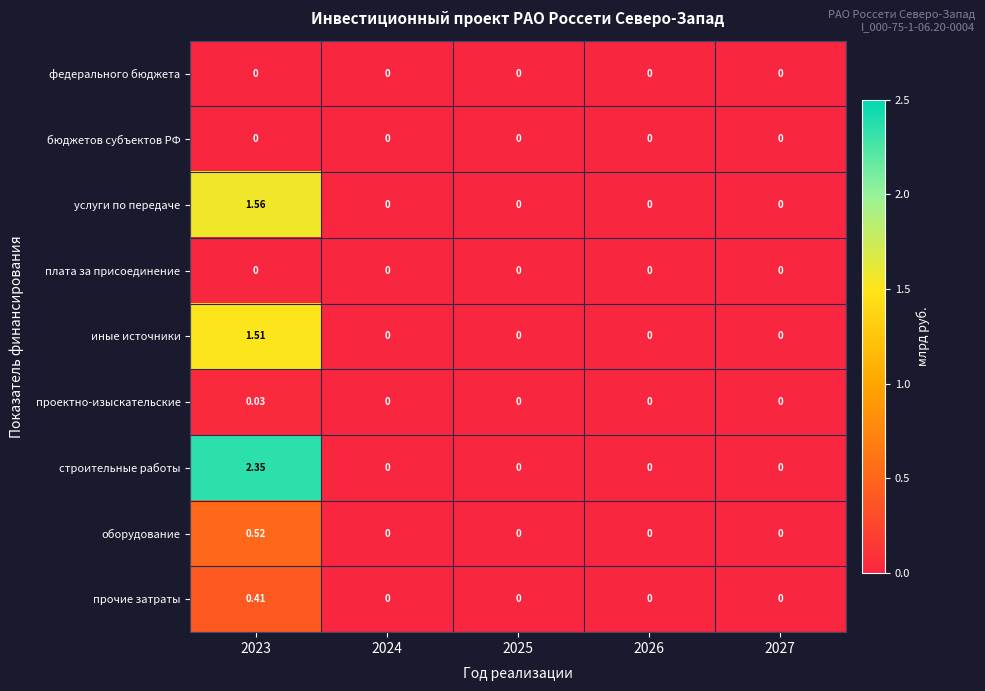

Which series has the widest spread of values?

строительные работы